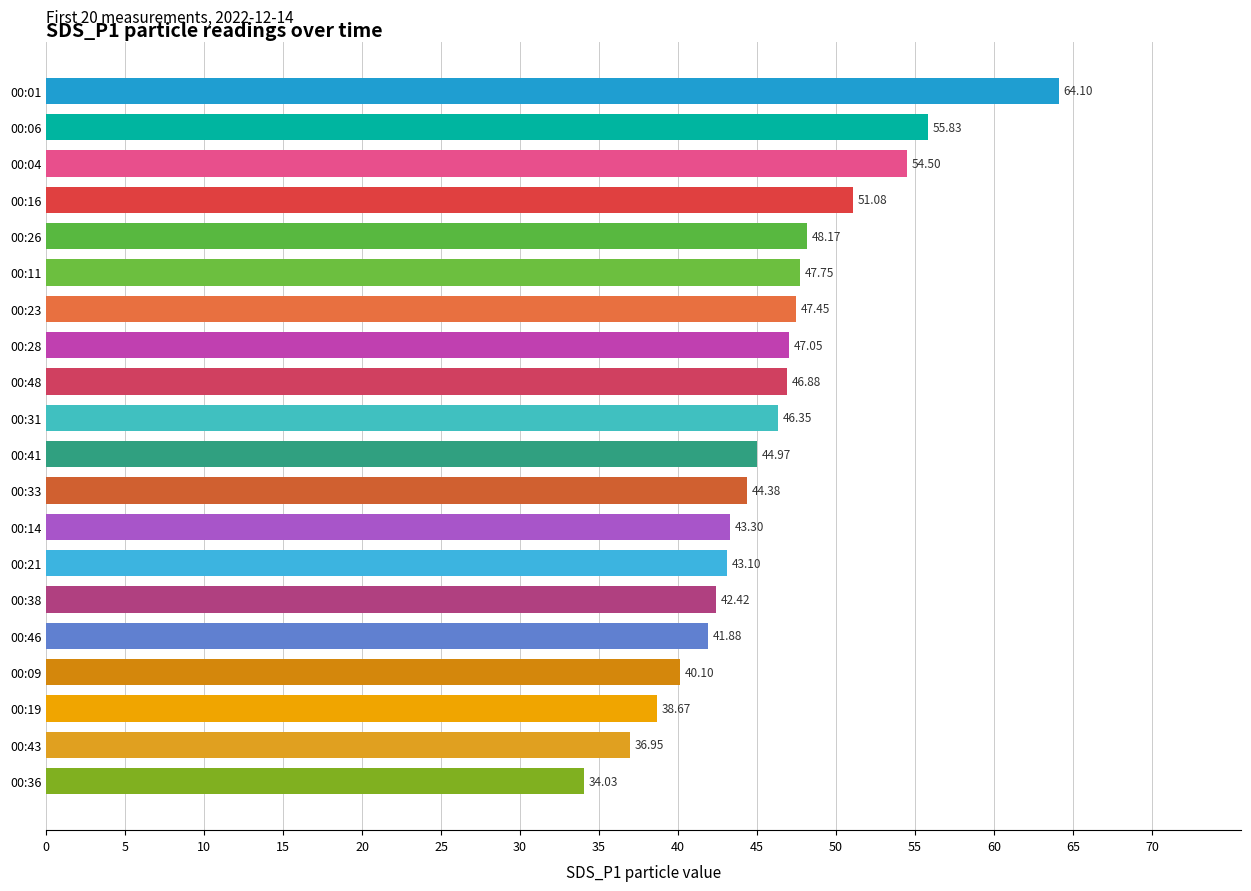

What is the average value?

45.9